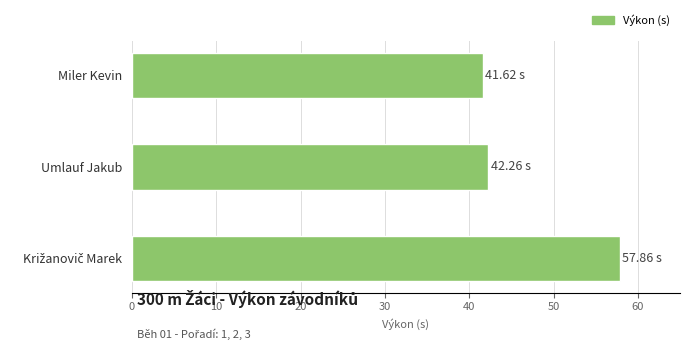

What is the ratio of the value at Umlauf Jakub to the value at Miler Kevin?

1.0